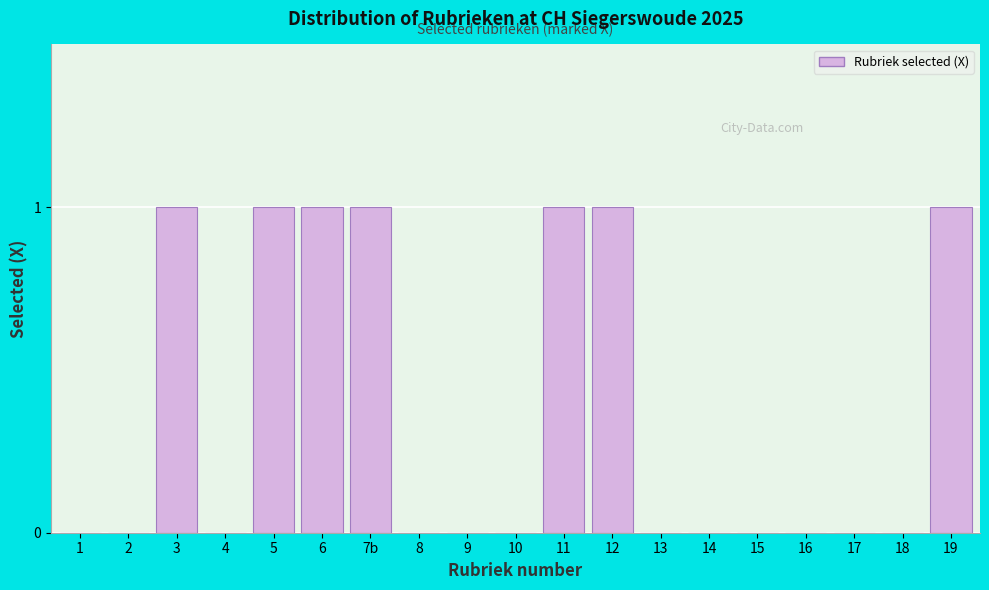

Reading right to left, transcribe all the data shown in this chart.

19=1	18=0	17=0	16=0	15=0	14=0	13=0	12=1	11=1	10=0	9=0	8=0	7b=1	6=1	5=1	4=0	3=1	2=0	1=0